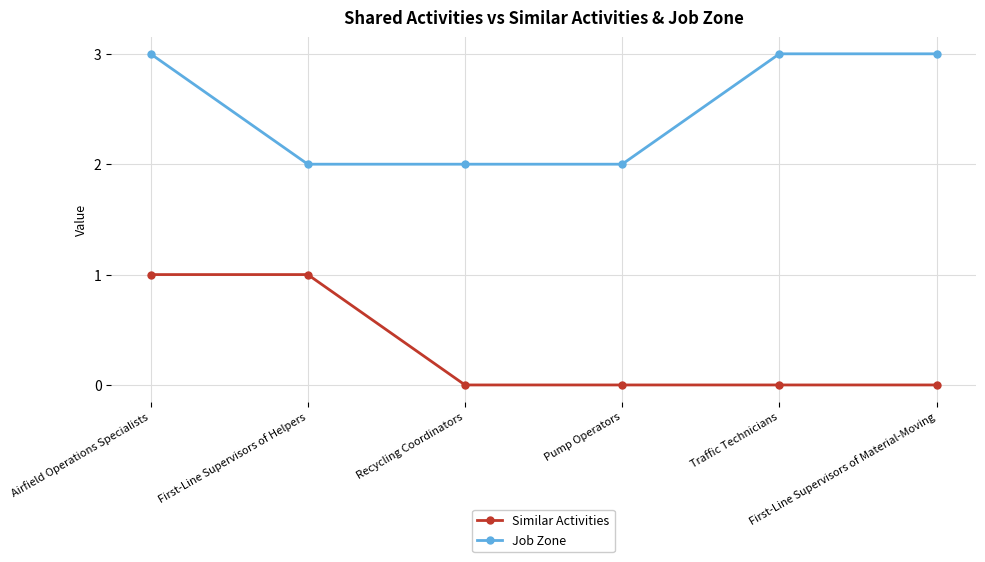

Between Airfield Operations Specialists and Traffic Technicians, which series saw the biggest shift?

Similar Activities